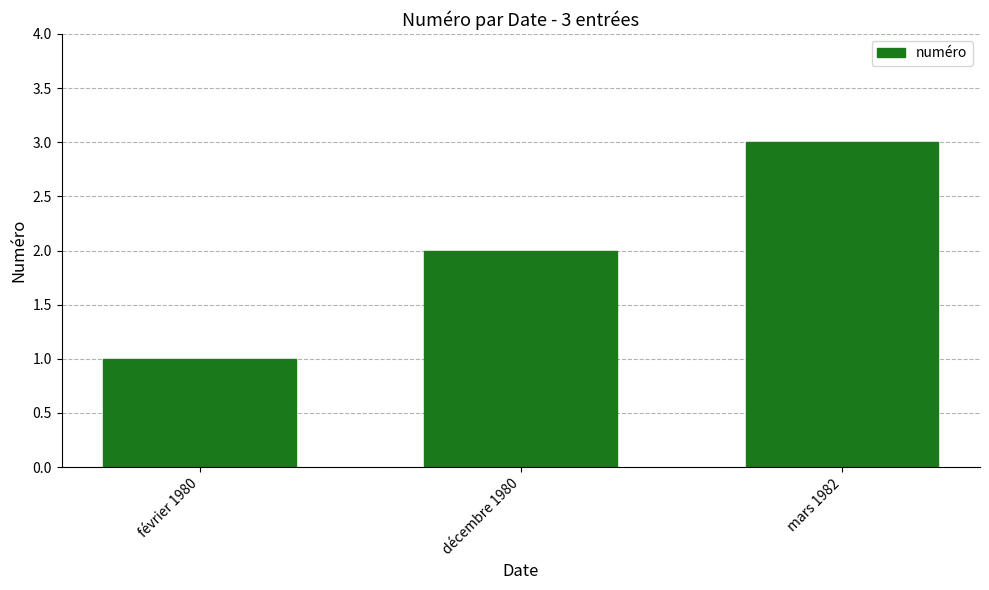

What is the sum of the values at mars 1982 and février 1980?

4